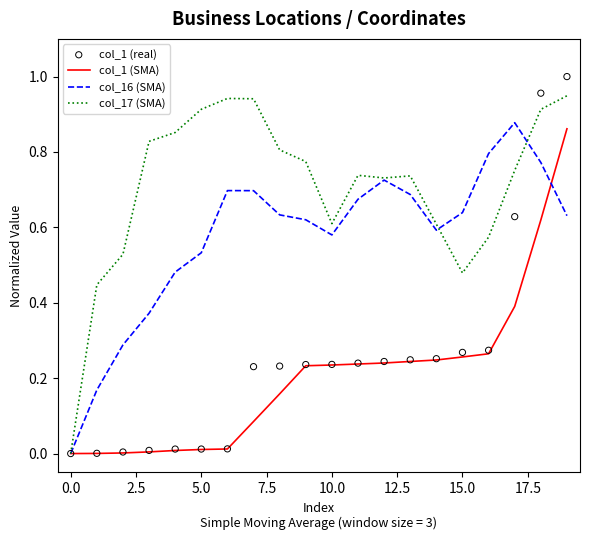

Which series reaches the minimum Y coordinate?

col_1 (SMA)